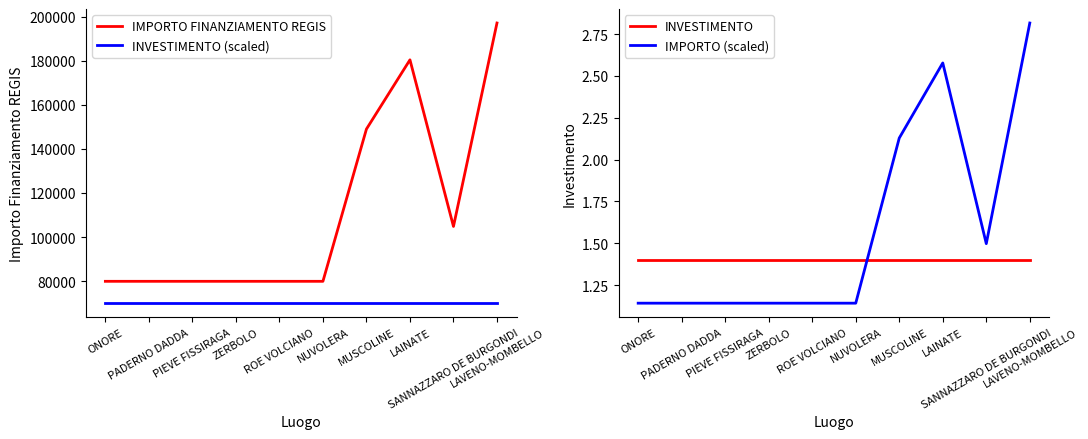

Which label corresponds to the smallest value in the chart?

ONORE